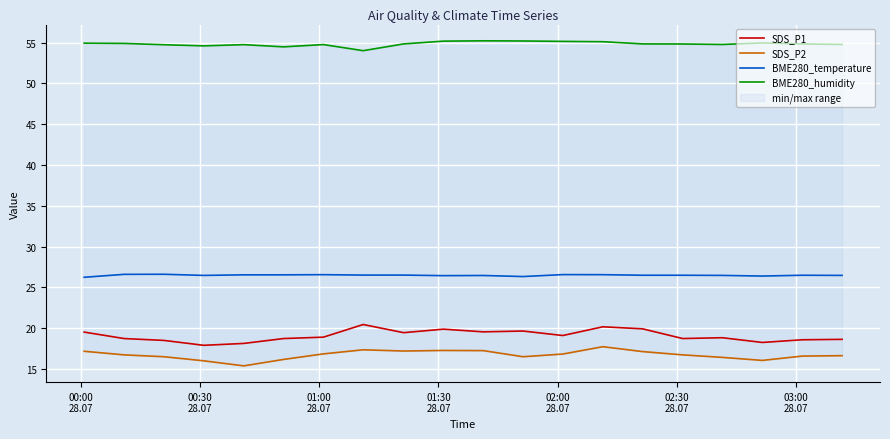

How many interior local valleys does the SDS_P1 series have?

6